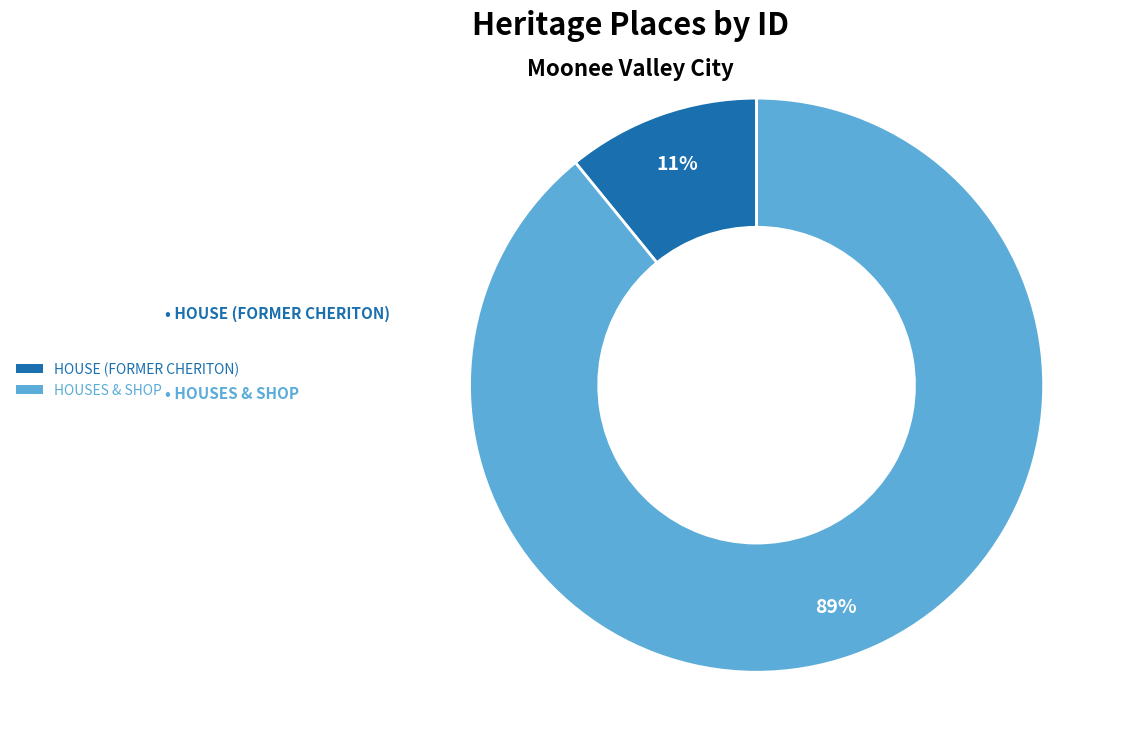

Which has a higher value, HOUSE (FORMER CHERITON) or HOUSES & SHOP?

HOUSES & SHOP